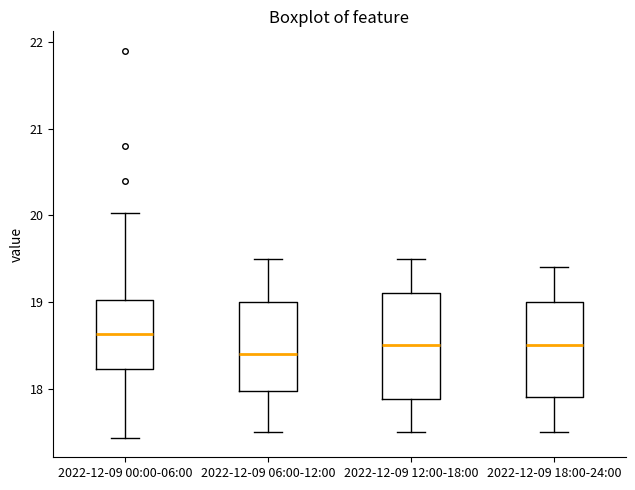

Which box's median line is the lowest?

2022-12-09 06:00-12:00